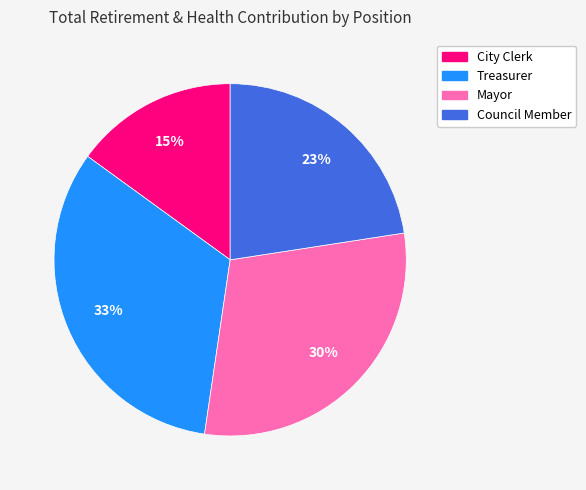

Is there any slice that represents more than half of the pie?

No